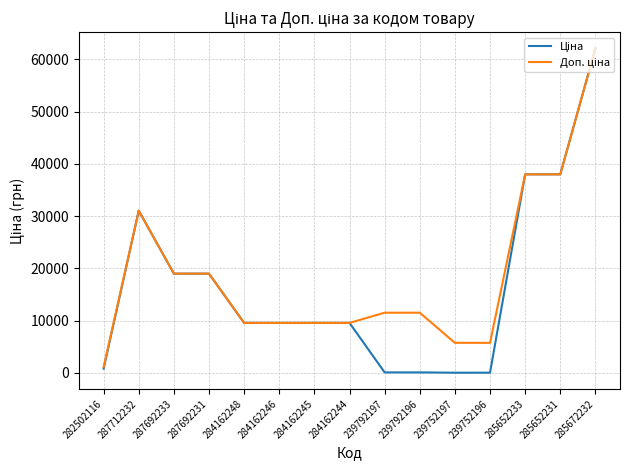

How many series are shown in this chart?

2